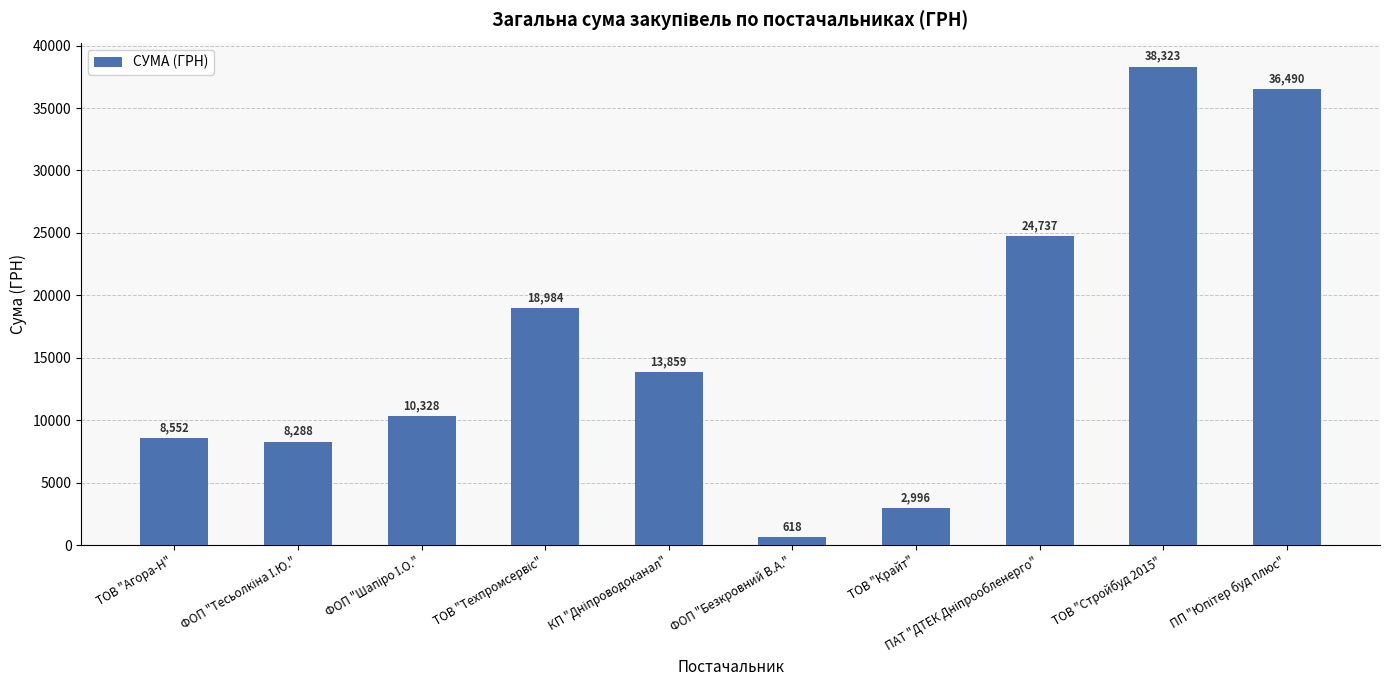

Is it true that the value at ТОВ "Стройбуд 2015" is 9723.8?

False